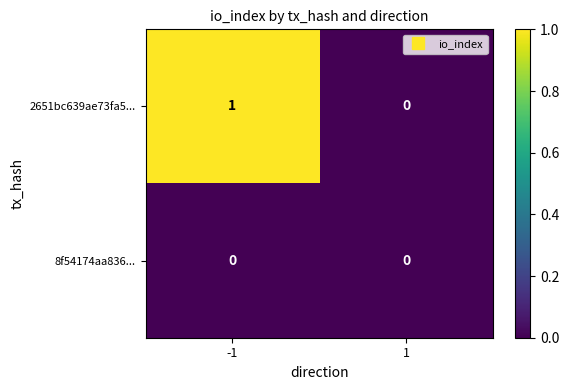

Which series changed the most between -1 and 1?

2651bc639ae73fa5...